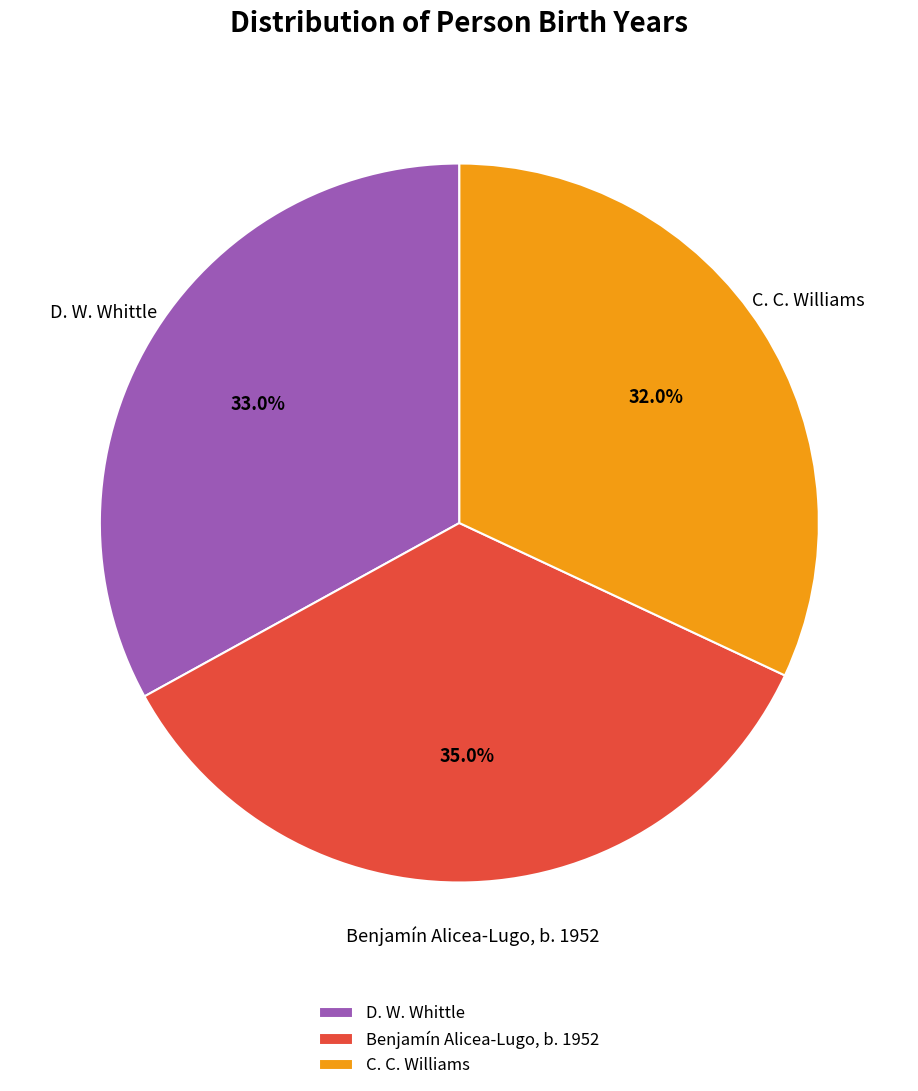

What percentage is the Benjamín Alicea-Lugo, b. 1952 slice, to the nearest percent?

35%